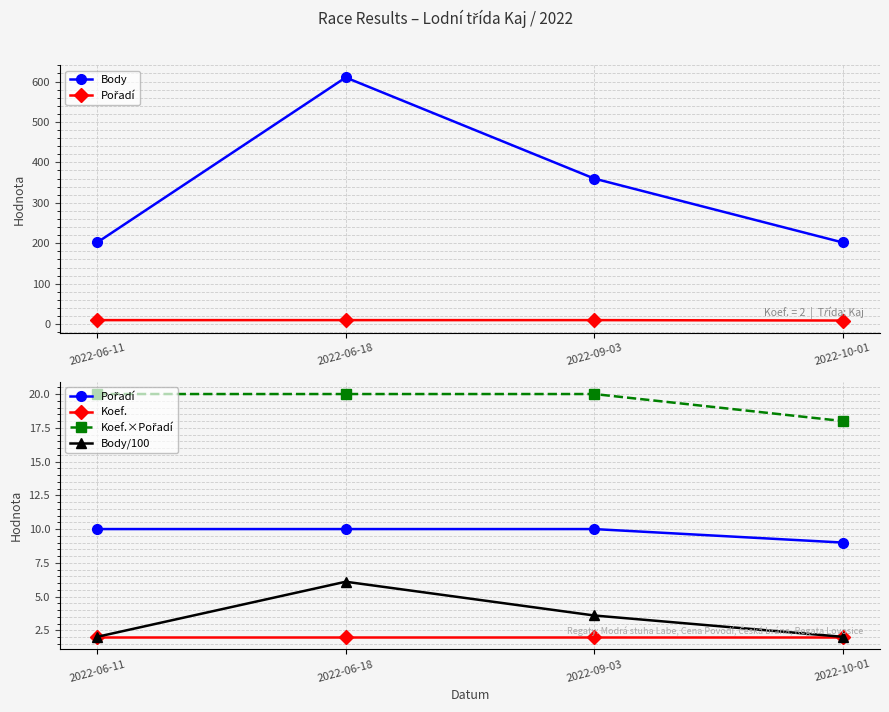

True or false: Body and Pořadí intersect in this chart.

False